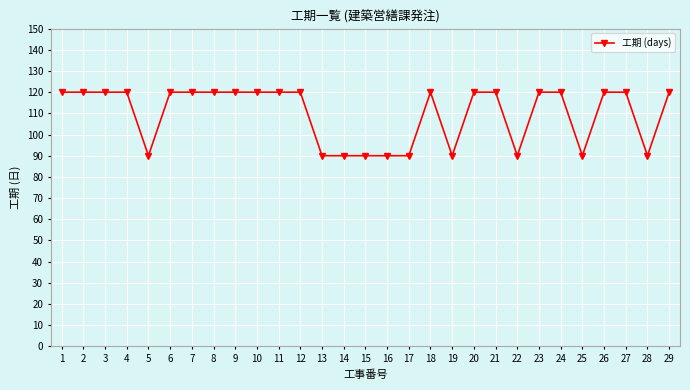

The chart shows a value of 28 at 25. True or false?

False